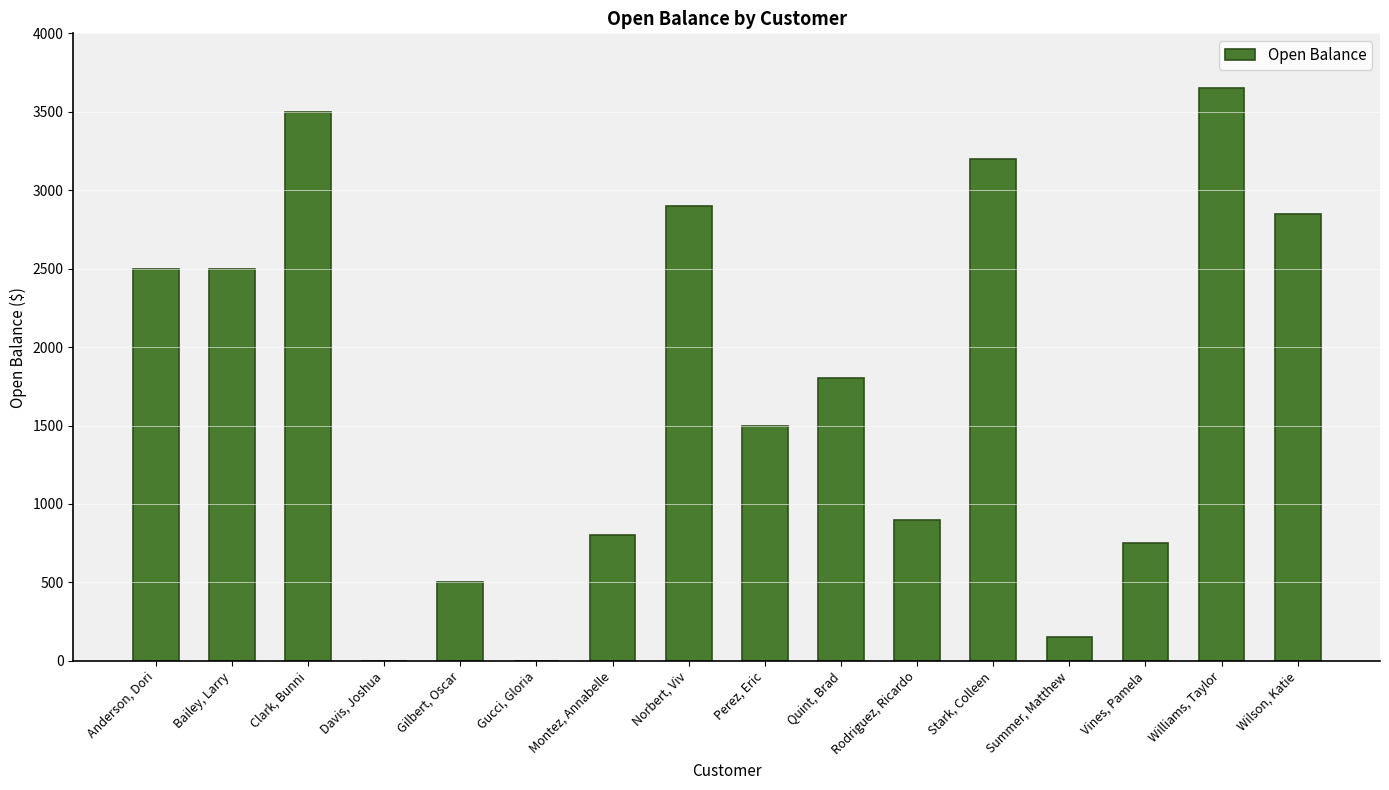

Which label corresponds to the largest value in the chart?

Williams, Taylor